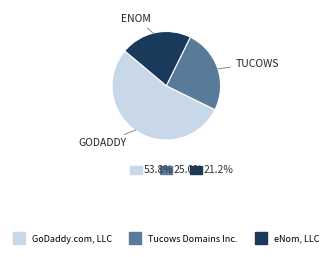

Does any single category account for the majority?

Yes